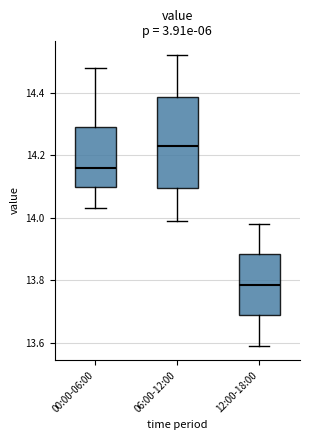

Reading left to right, read every box against the y-axis: the position of its median line, the range the box covers, and the ends of its whiskers. The values are not printed on the chart, so give them approximately, as read against the axis.

00:00-06:00: median 14.16, box 14.10 to 14.30, whiskers 14.04 to 14.48
06:00-12:00: median 14.24, box 14.10 to 14.38, whiskers 14.00 to 14.52
12:00-18:00: median 13.78, box 13.68 to 13.88, whiskers 13.60 to 13.98